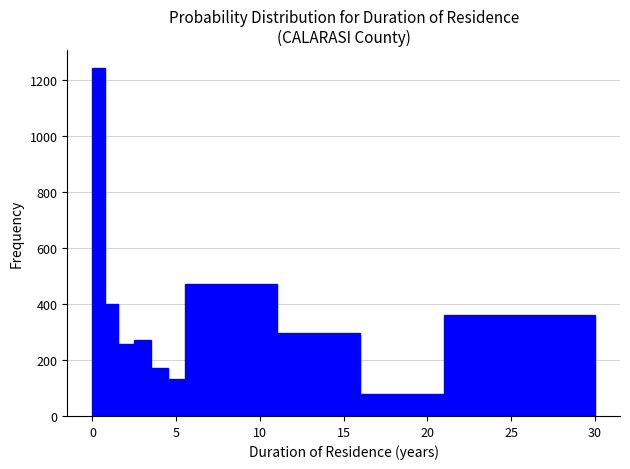

Around what value on the x-axis is the tallest bar? Give the approximate position of its centre, as read against the axis.

0.5